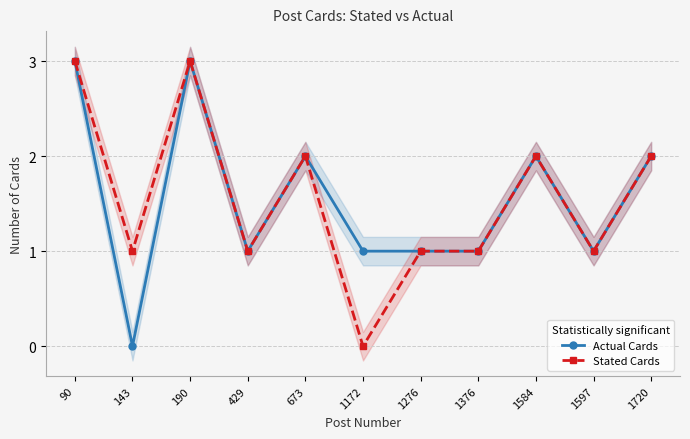

How many lines are shown in the chart?

2